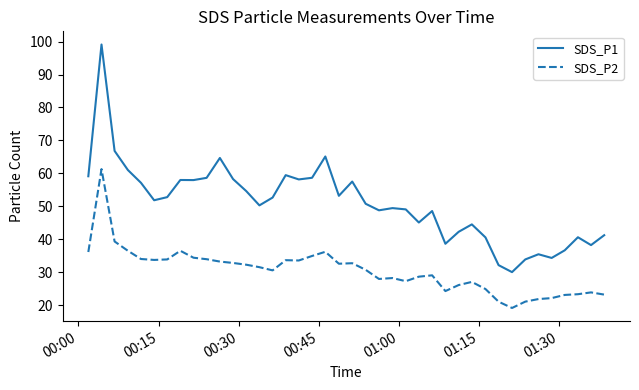

In SDS_P2, how many points are higher than both neighbors (excluding endpoints)?

9